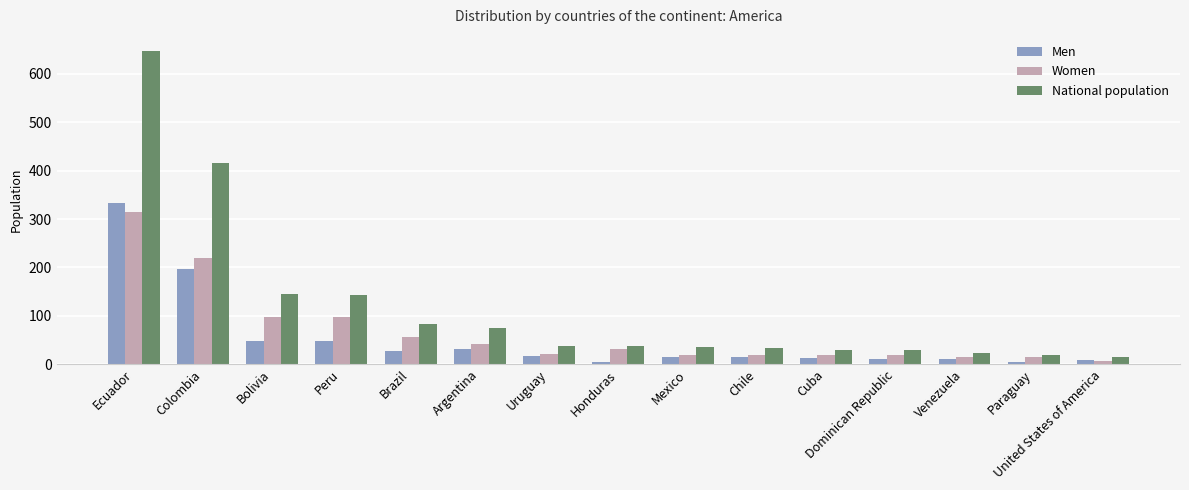

The National population series shows 35 at Mexico. True or false?

True